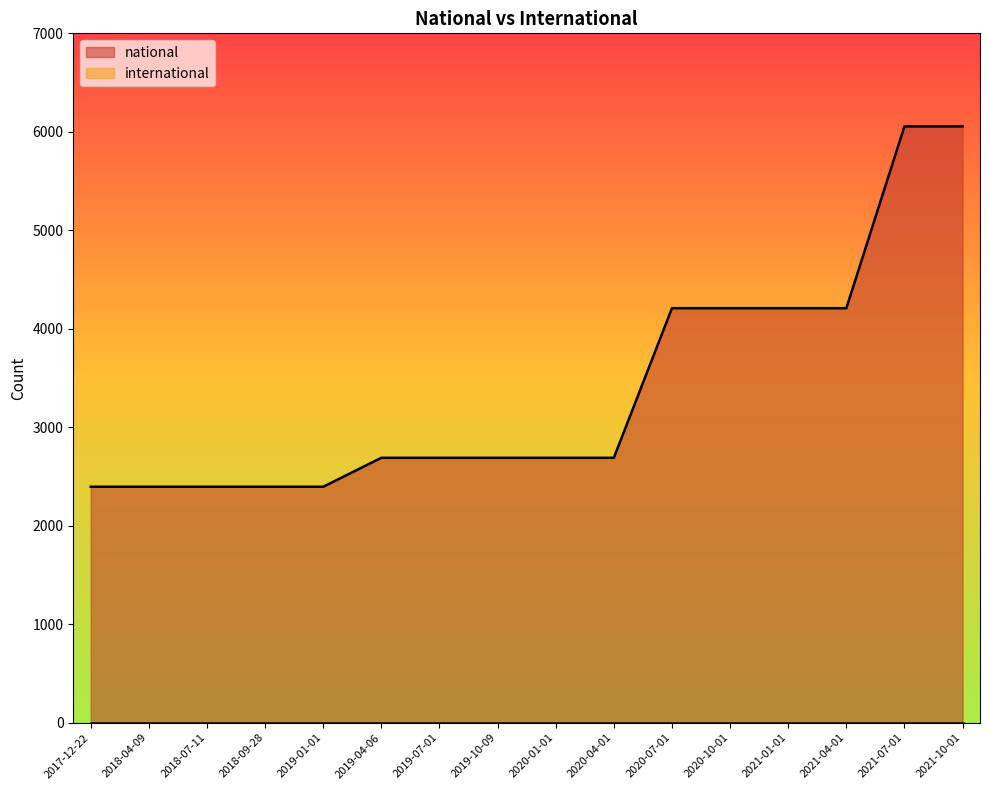

Which category has the highest value across all series?

2021-07-01